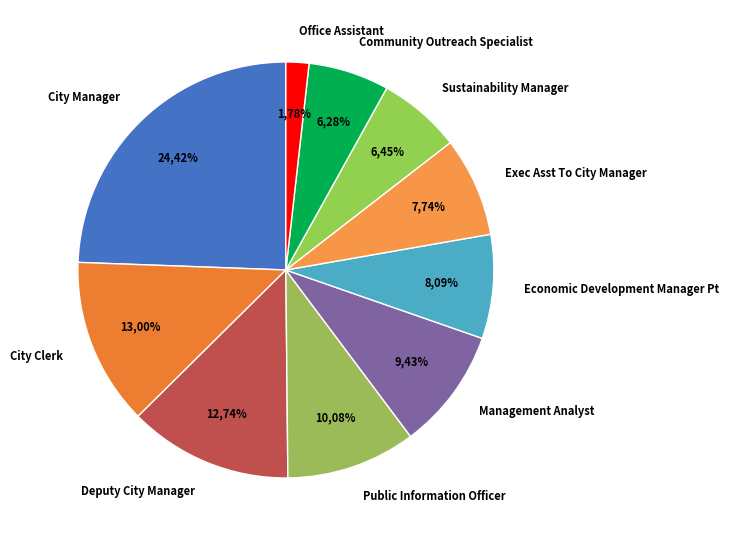

Which category has the biggest portion of the pie?

City Manager